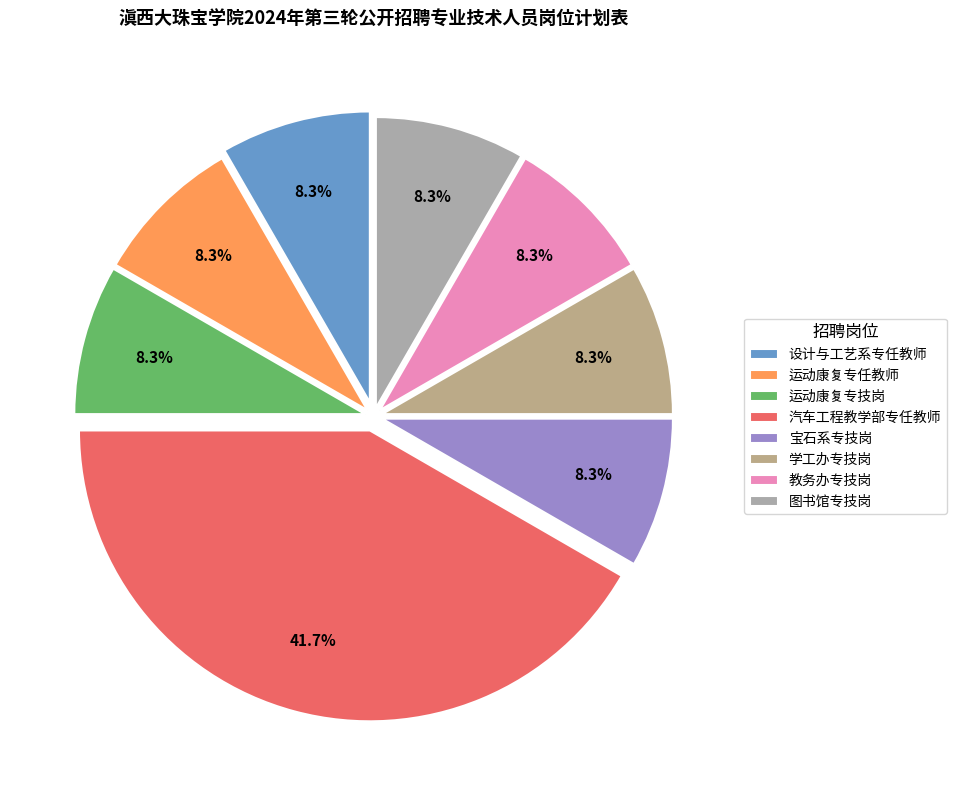

What percentage is the 设计与工艺系专任教师 slice, to the nearest percent?

8%